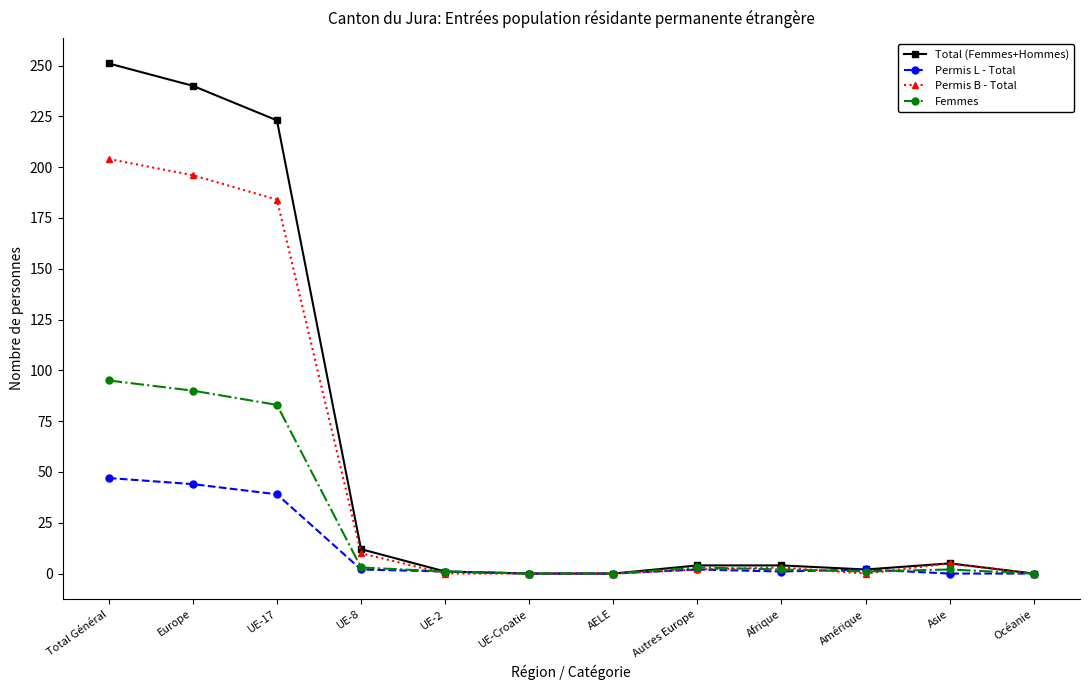

Where does the Permis L - Total series first go above 2?

Total Général